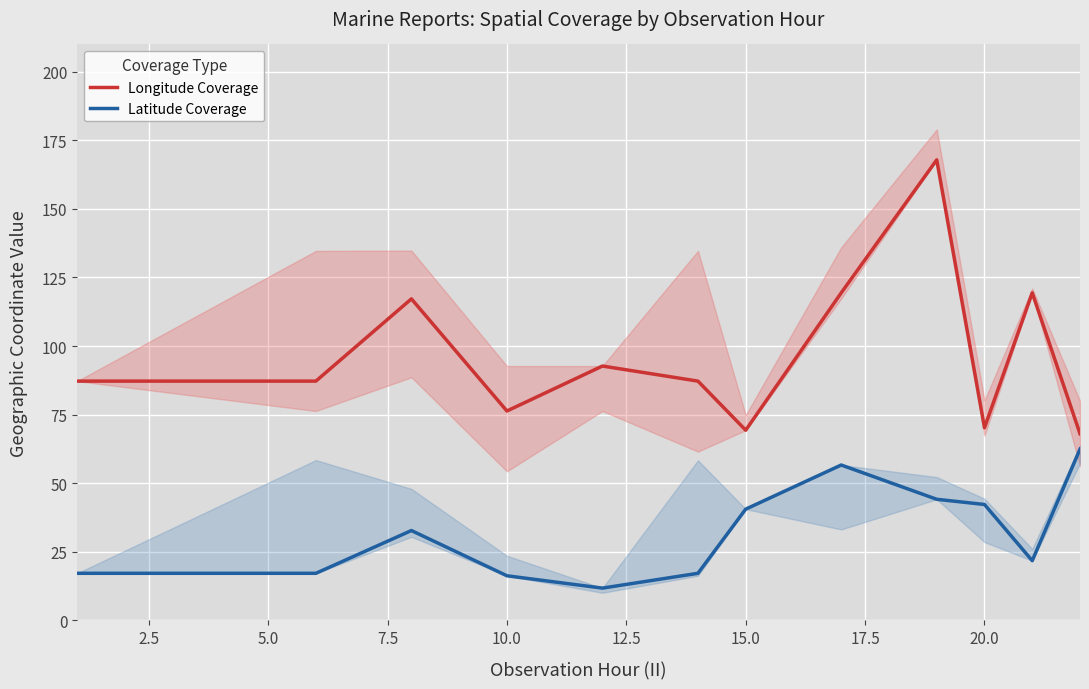

True or false: Latitude Coverage has more than 1 points higher than both neighbors.

True